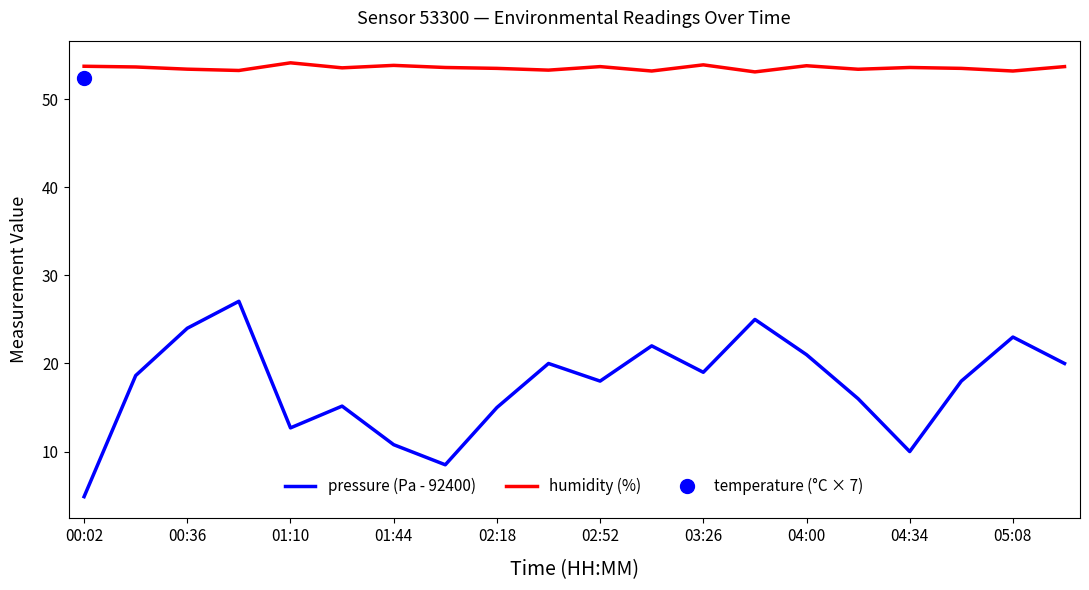

True or false: pressure (Pa - 92400) has a value of 18.0 at 02:52.

True